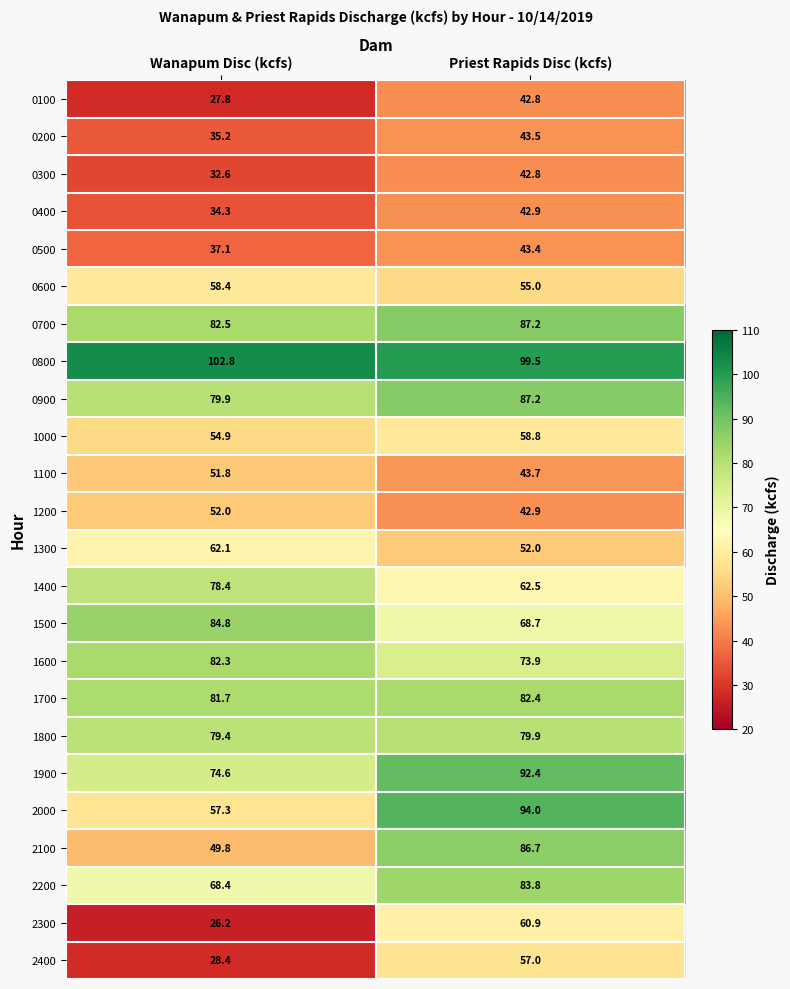

What is the difference between the maximum and minimum values in the 2000 series?

36.7